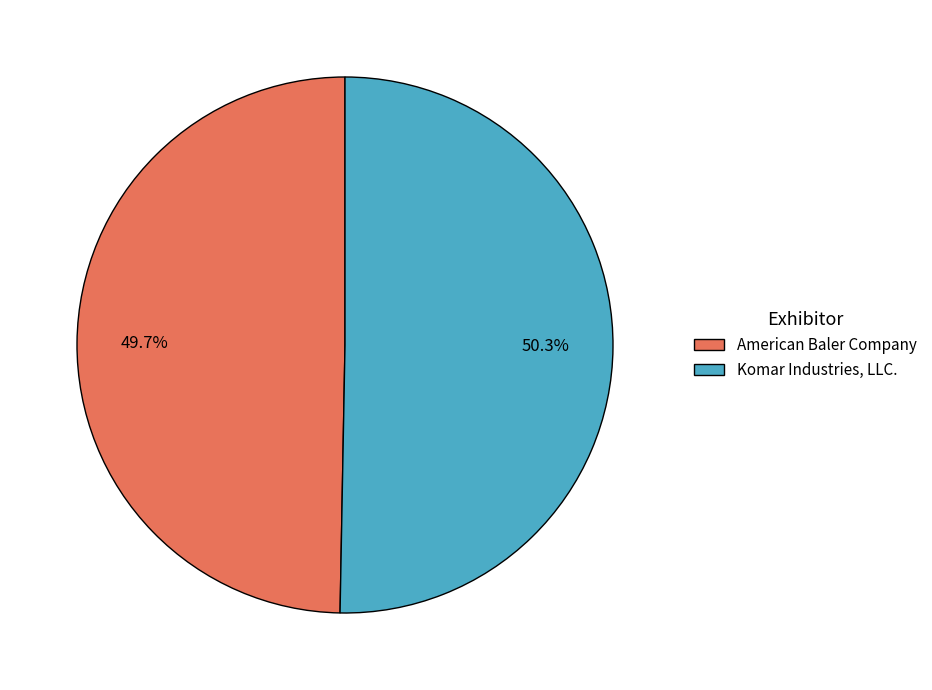

Is there a majority slice in this chart?

Yes